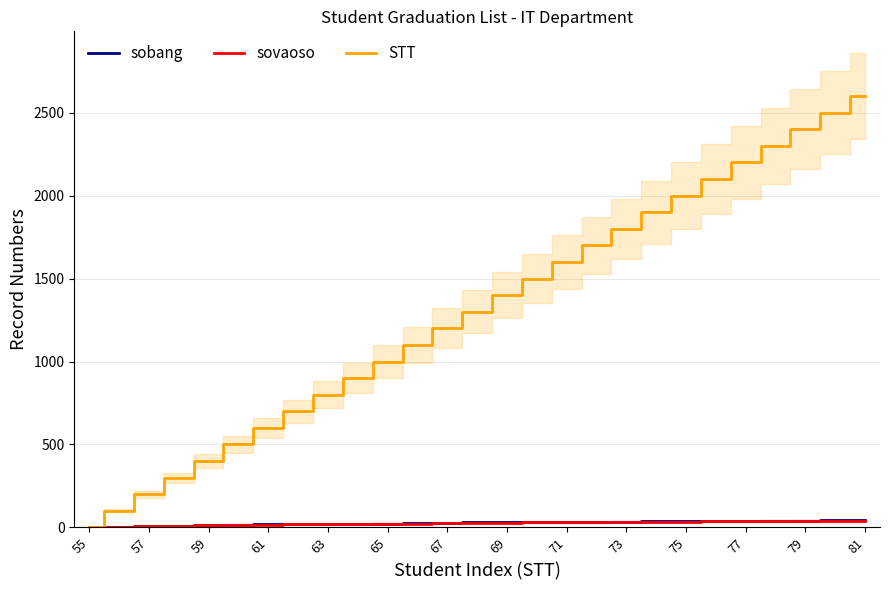

How many lines are shown in the chart?

3